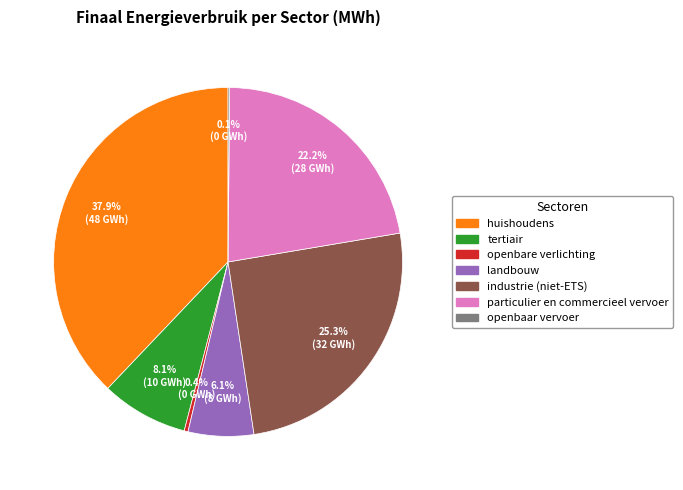

What percentage is the huishoudens slice, to the nearest percent?

38%